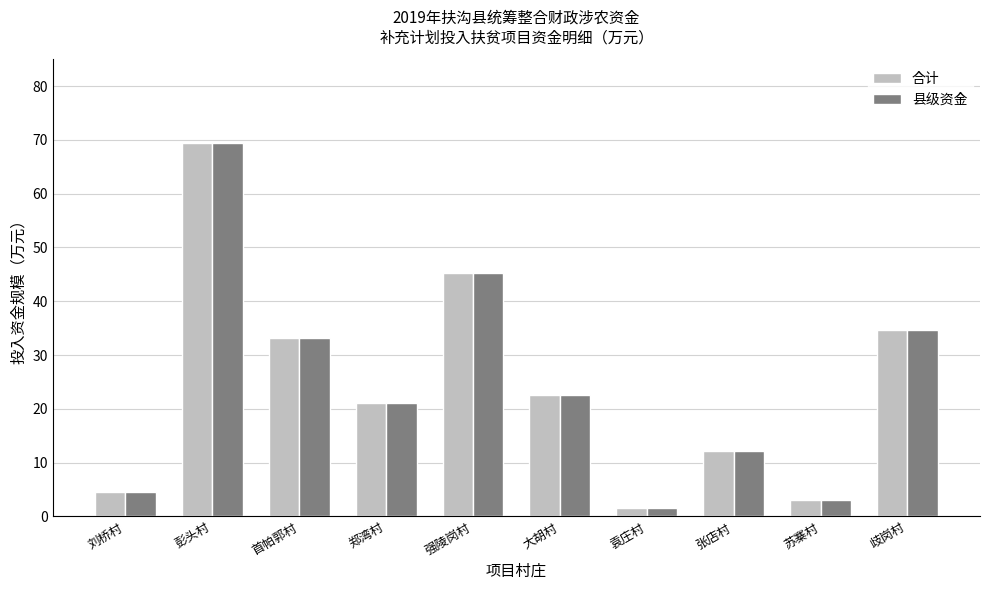

What value does the 县级资金 series have at 刘桥村?

4.5